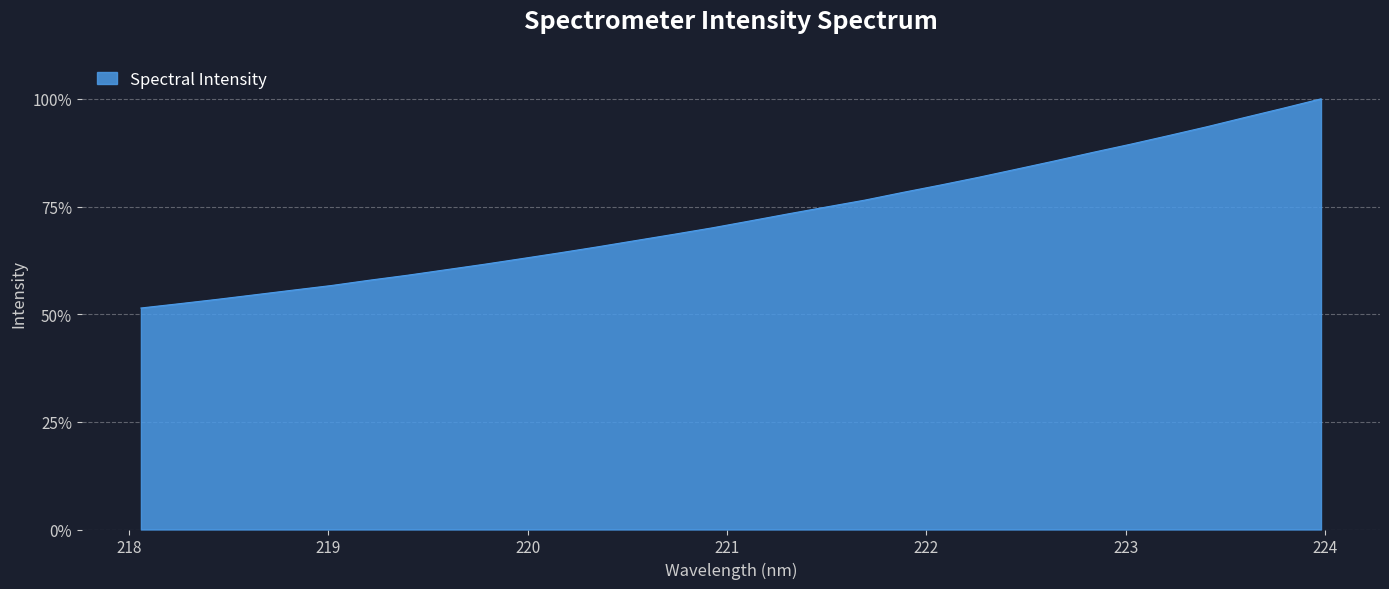

What is the difference between the maximum and minimum values?

48.6